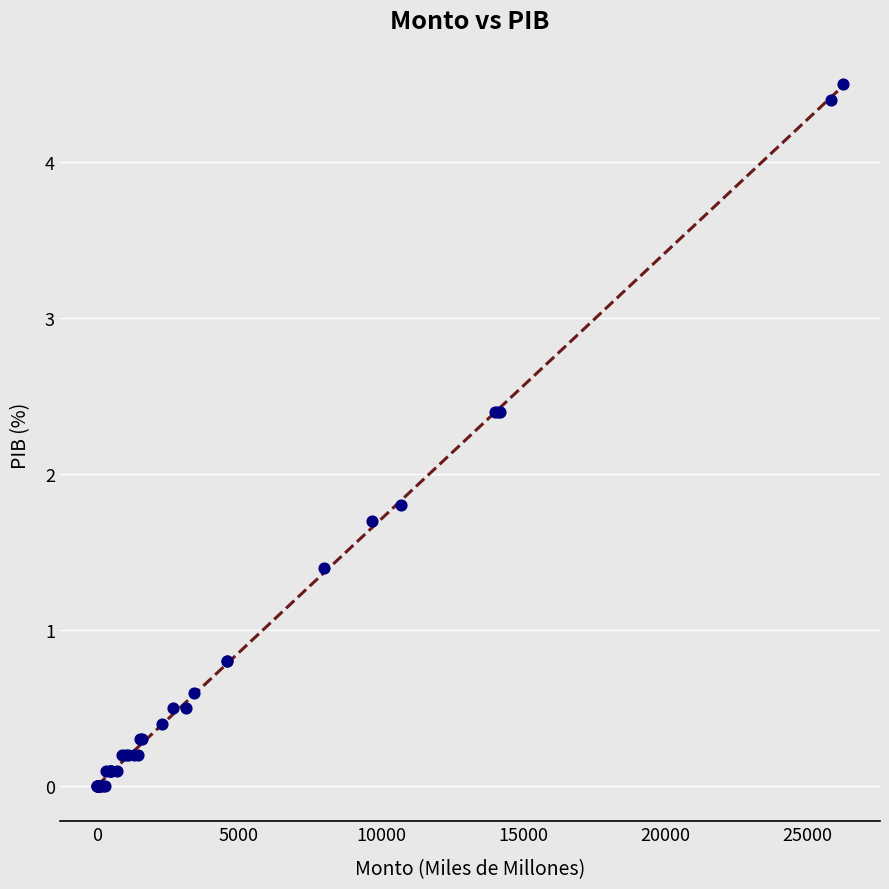

What Y value in the scatter plot is closest to 2?

1.8